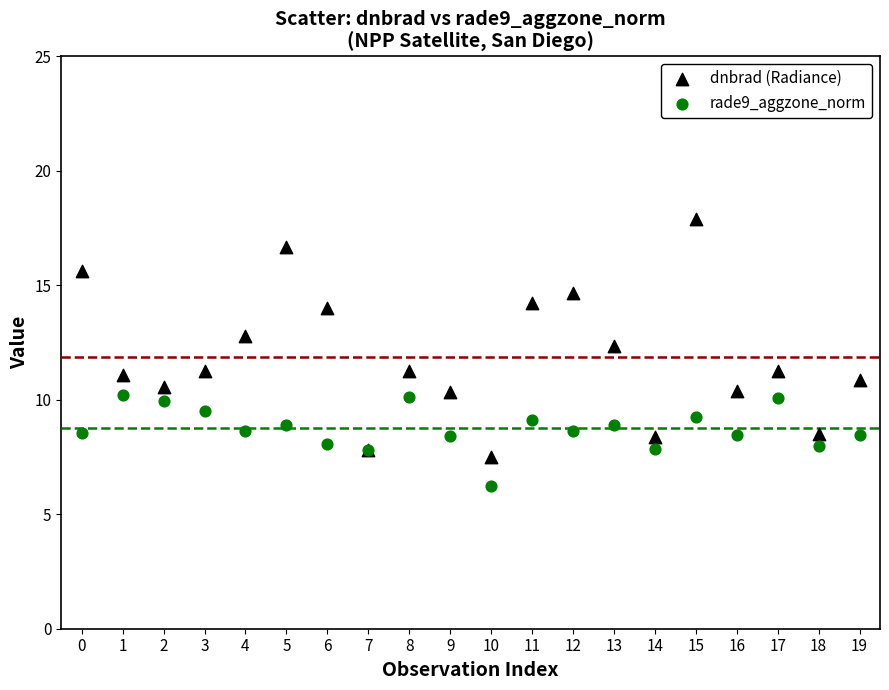

In the dnbrad (Radiance) series, what Y value is closest to 12?

12.4